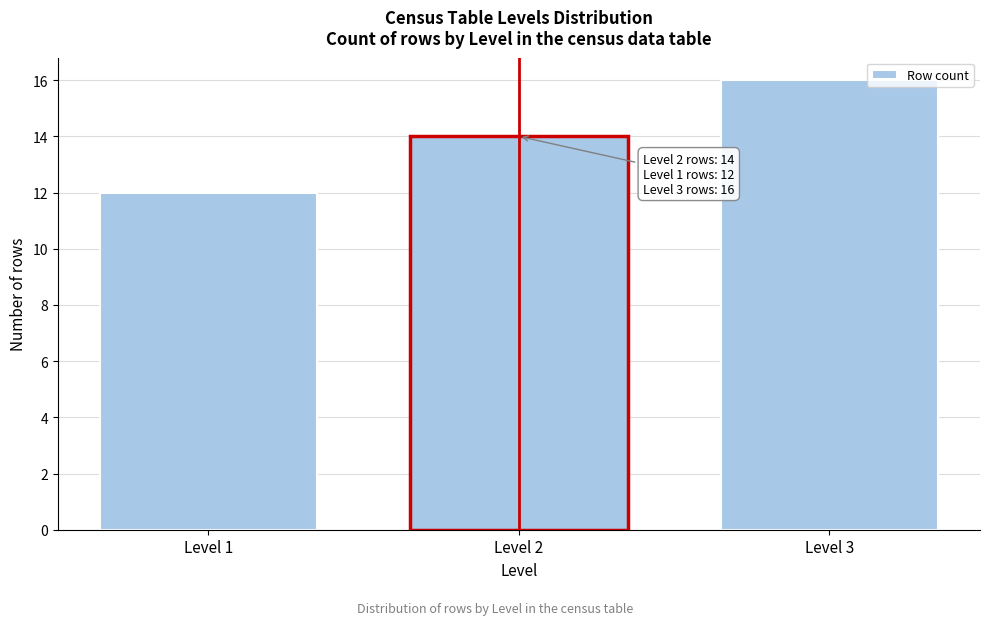

Reading right to left, transcribe all the data shown in this chart.

Level 3=16	Level 2=14	Level 1=12